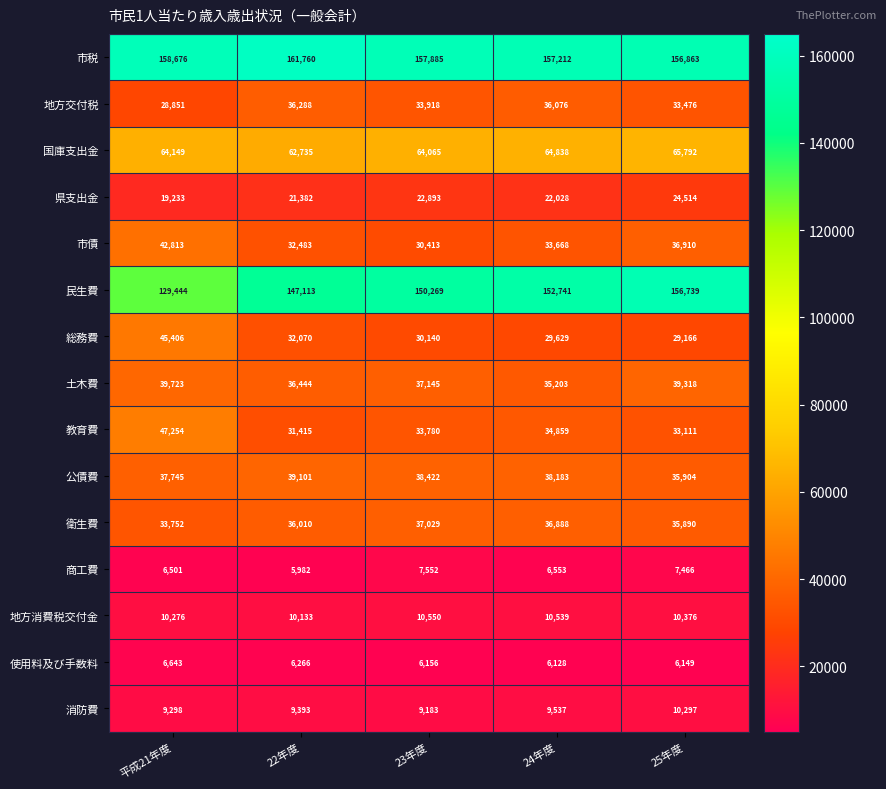

How many data points does each series have?

5